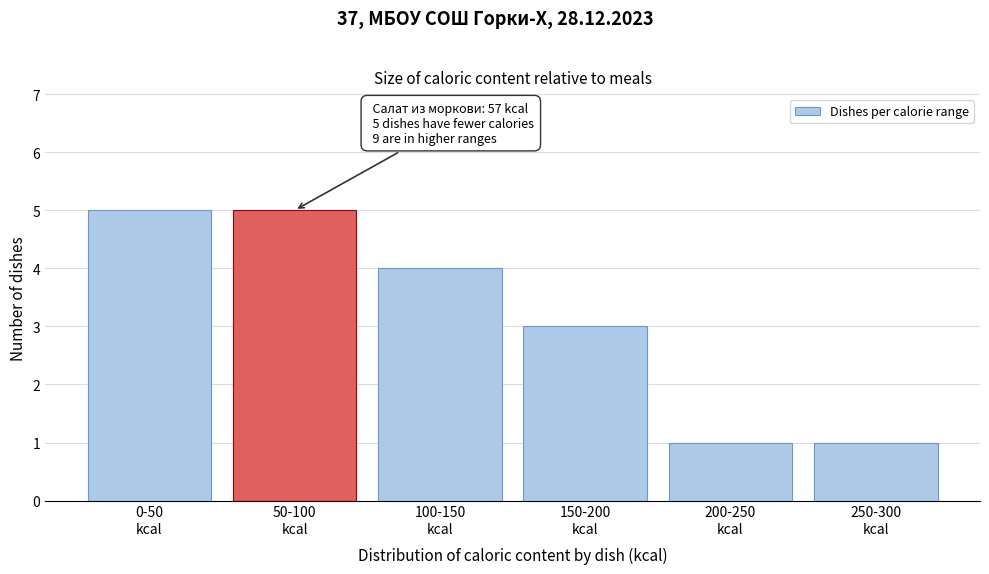

Reading right to left, what are all the values shown in this chart?

1	1	3	4	5	5